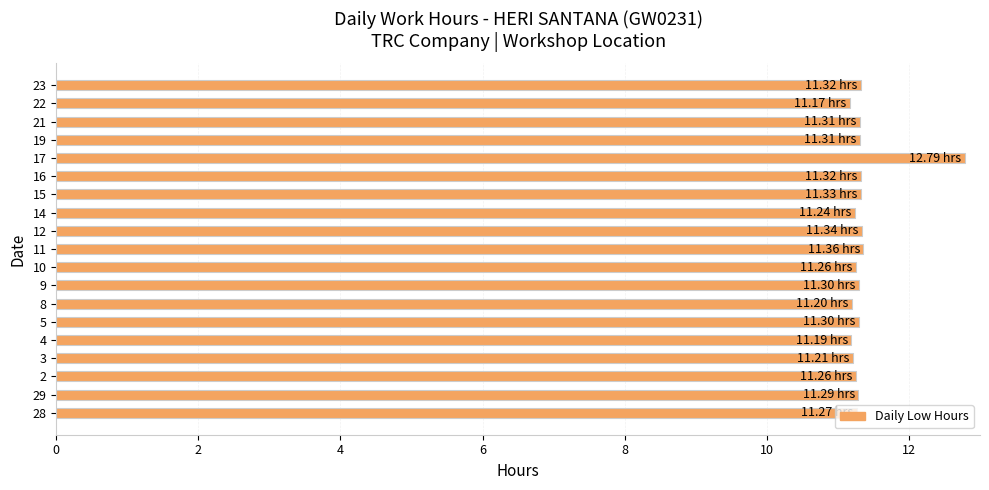

Which has a higher value, 17 or 11?

17